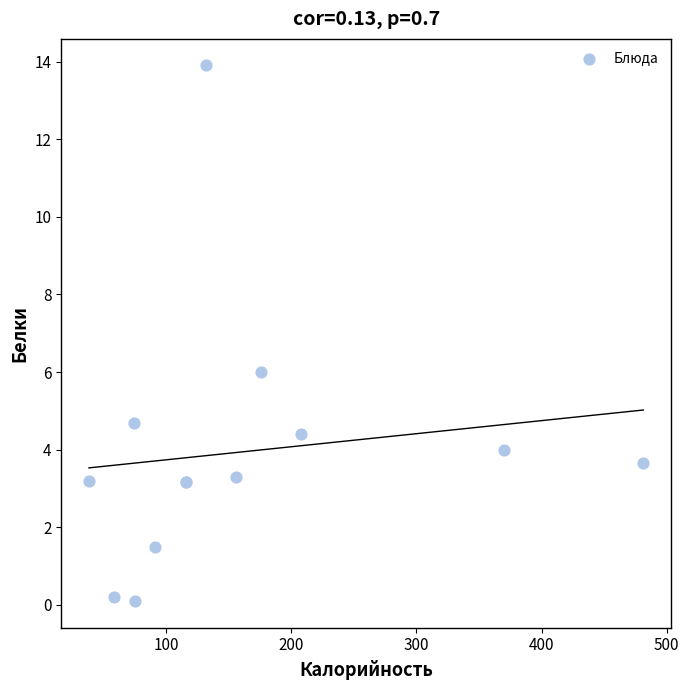

What Y value in the scatter plot is closest to 7?

6.0